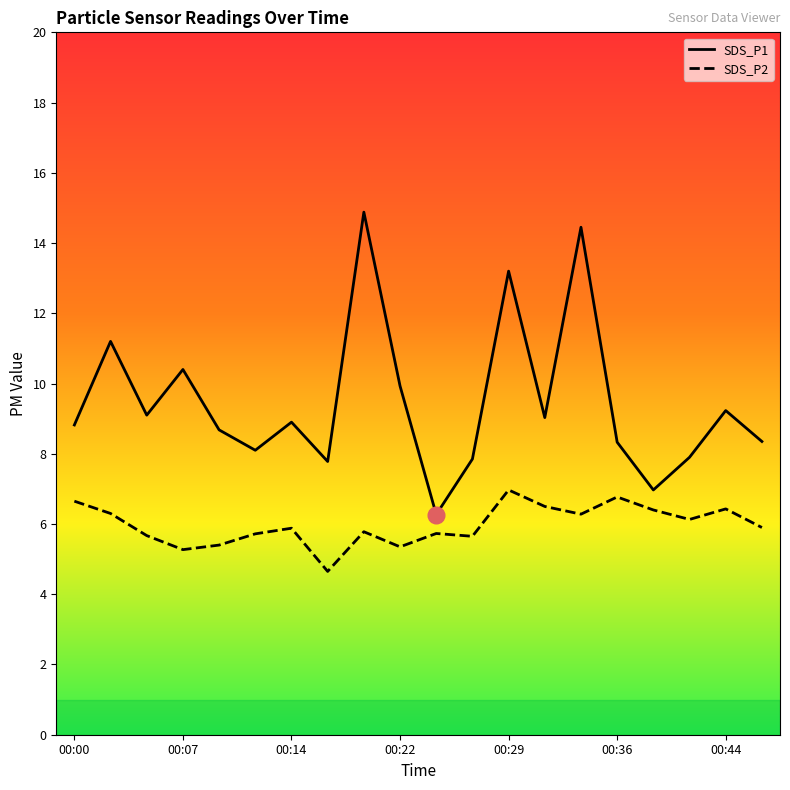

True or false: SDS_P2 and SDS_P1 intersect in this chart.

False